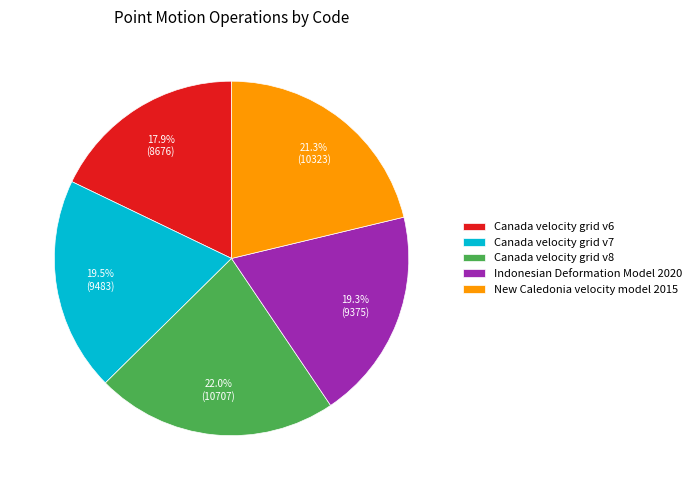

To the nearest percent, what is the difference between the Canada velocity grid v6 and New Caledonia velocity model 2015 slice percentages?

3%